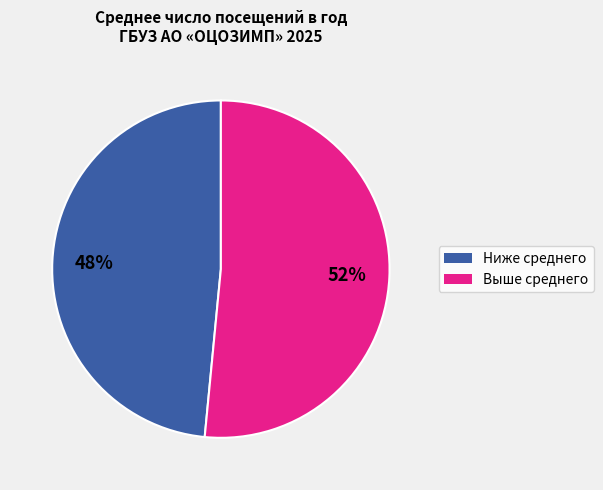

Is there any slice that represents more than half of the pie?

Yes